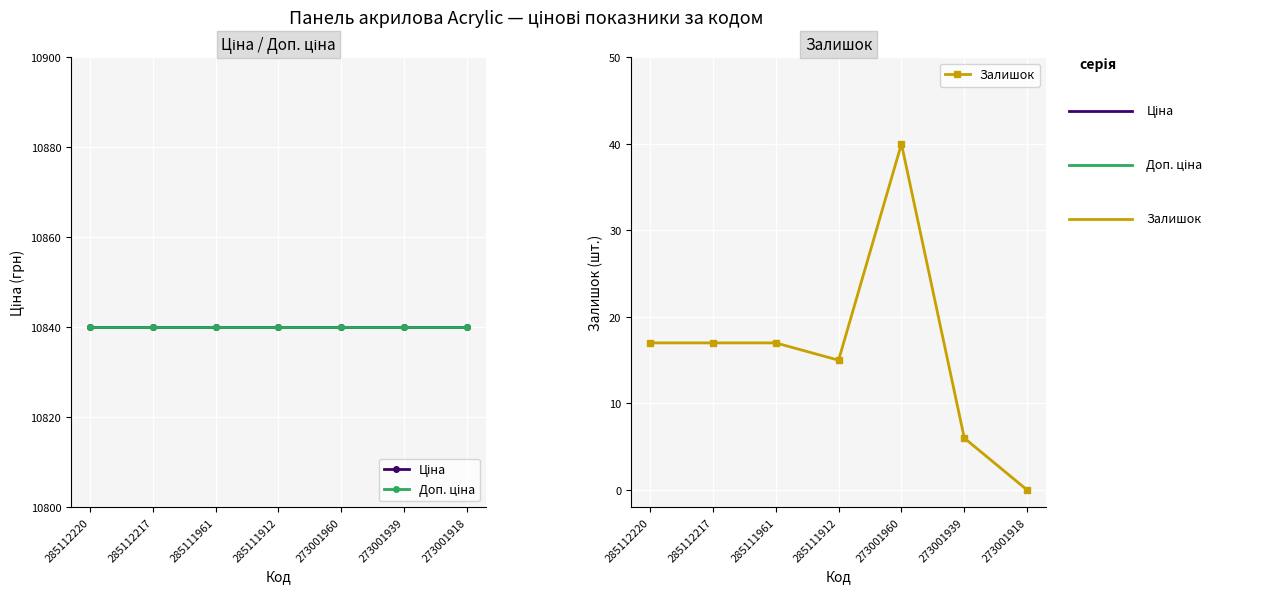

Which has a higher value, 285112217 or 285111912?

285112217